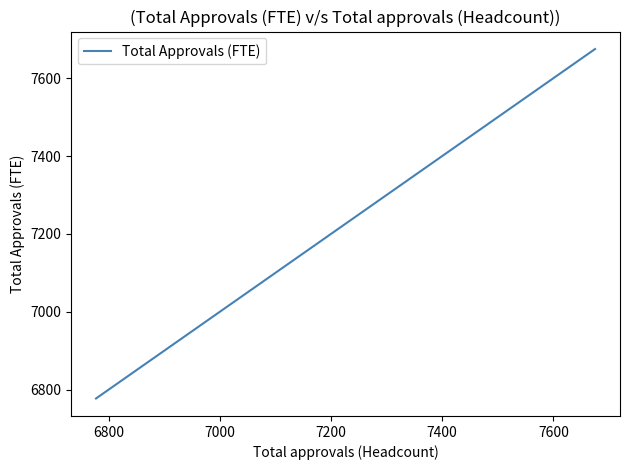

Count the values in the range 6777 to 7675.

2